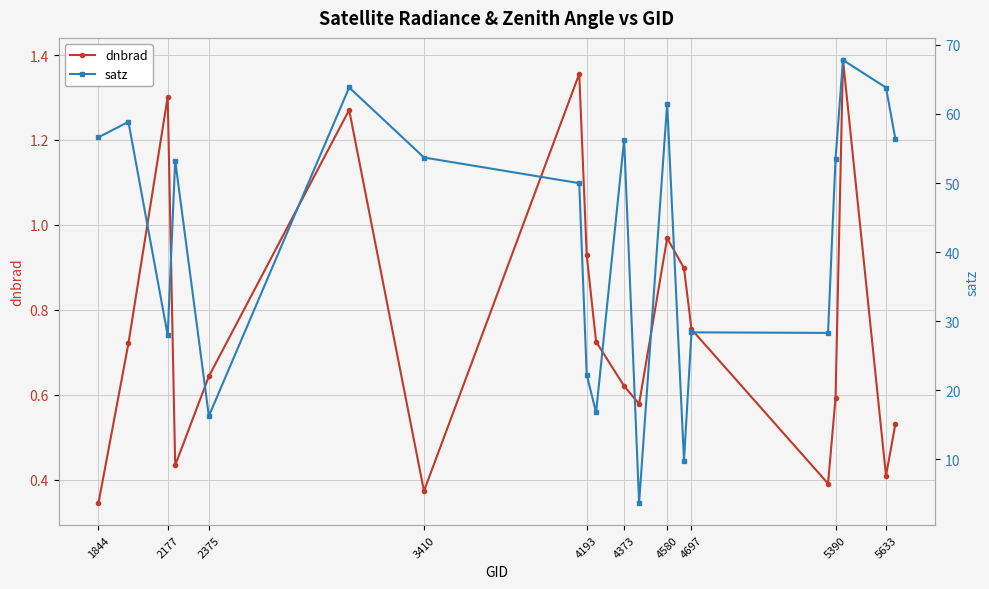

At which label does dnbrad reach its minimum?

1844